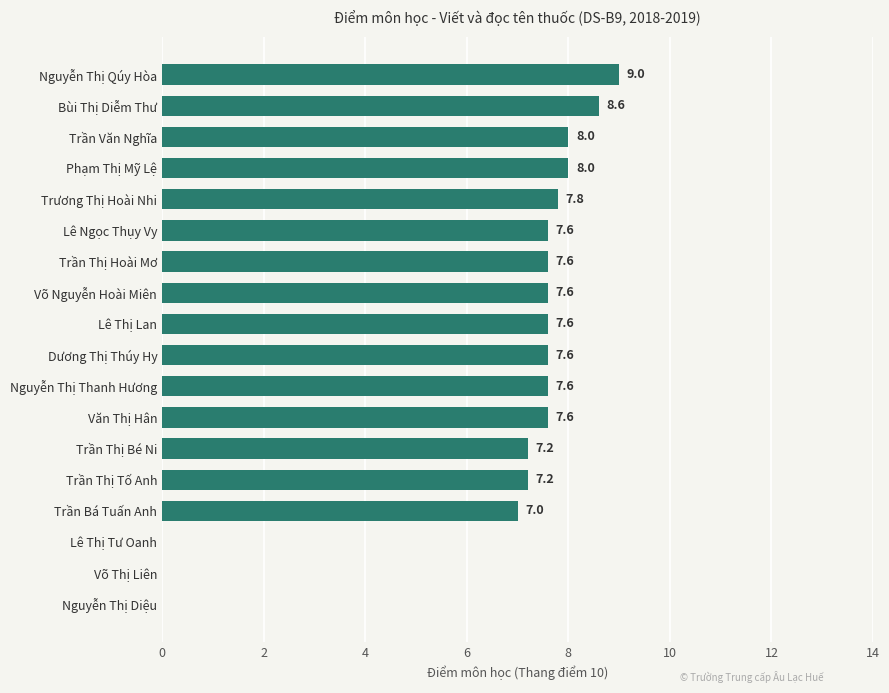

How many data points does each series have?

18